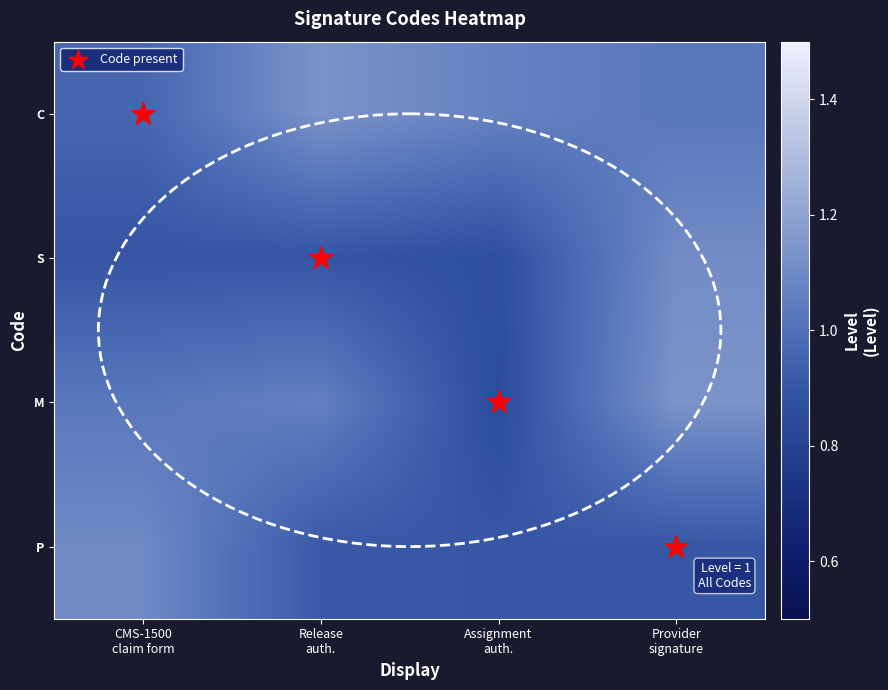

List the series in order of their peak value, highest first.

M, C, S, P